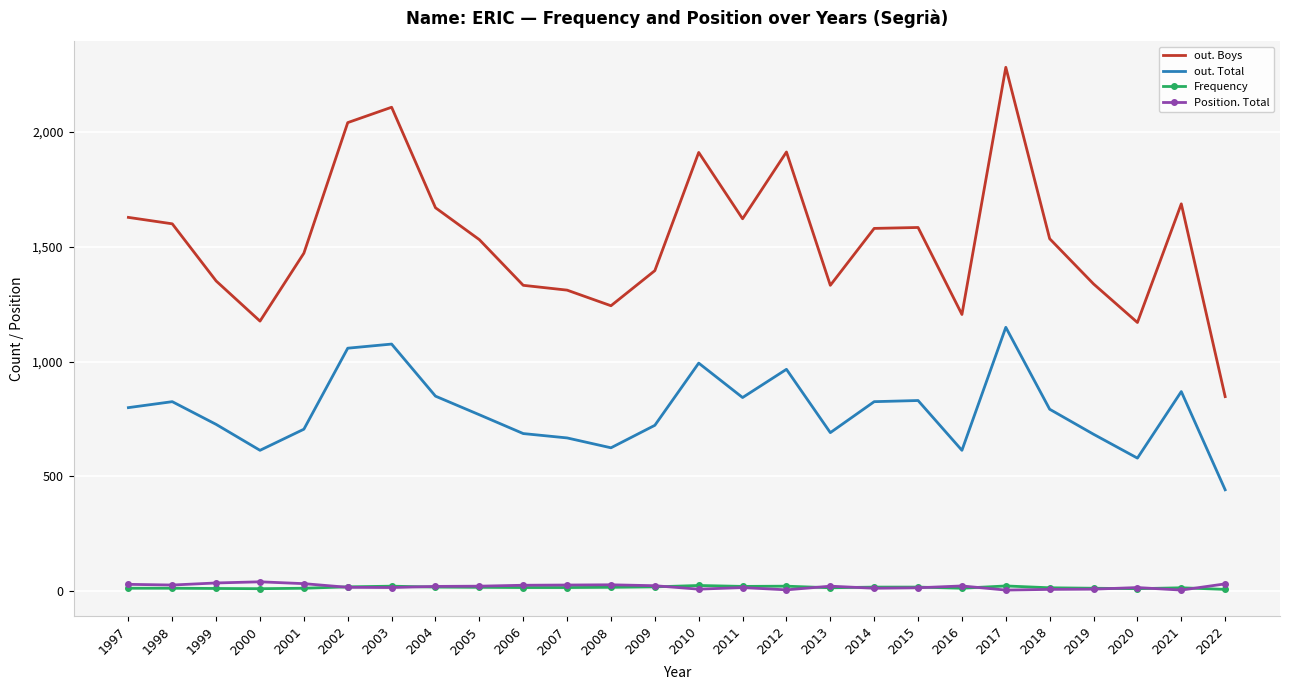

The Frequency series shows 21 at 2003. True or false?

True